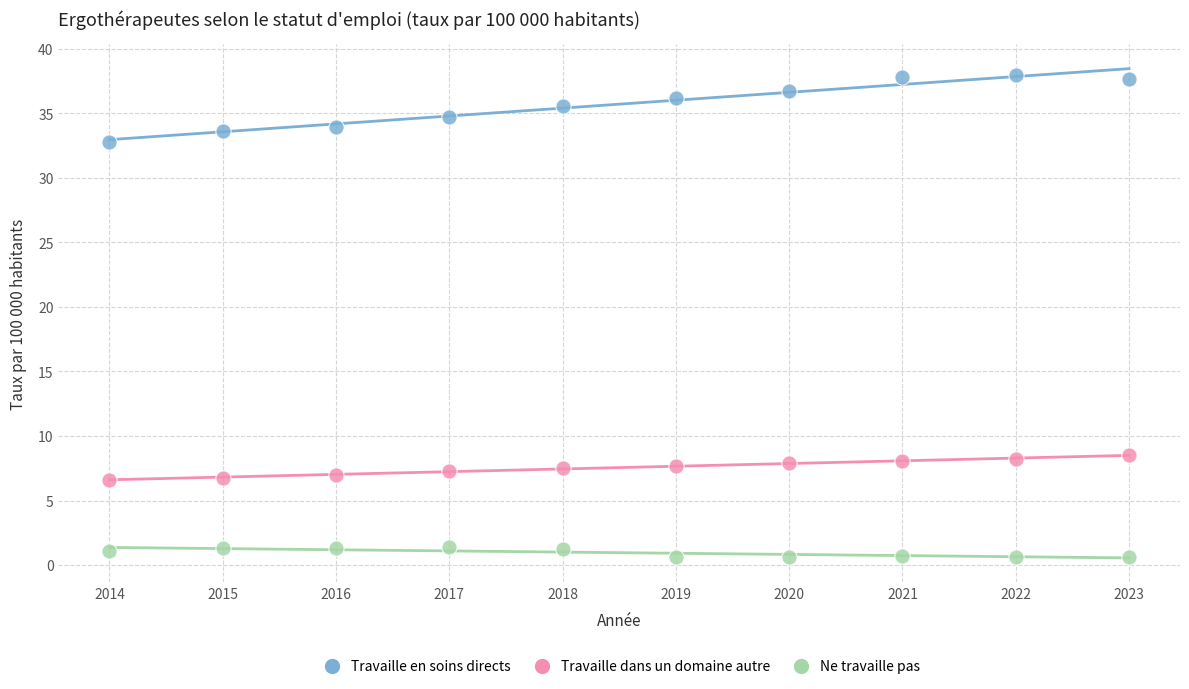

Across all data points, what is the range of X values (max minus min)?

9.0